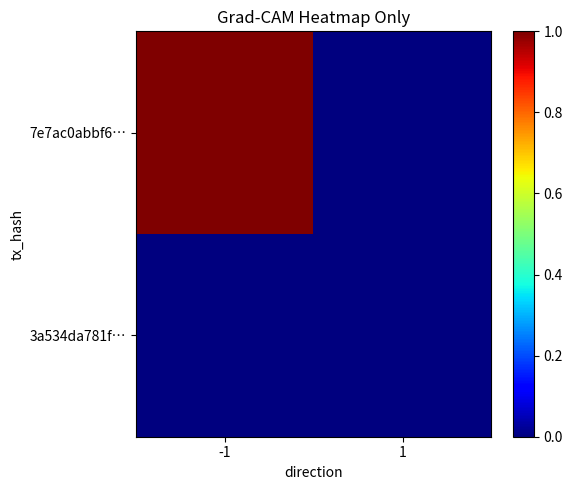

Rank the series by their average value, from highest to lowest.

7e7ac0abbf6…, 3a534da781f…